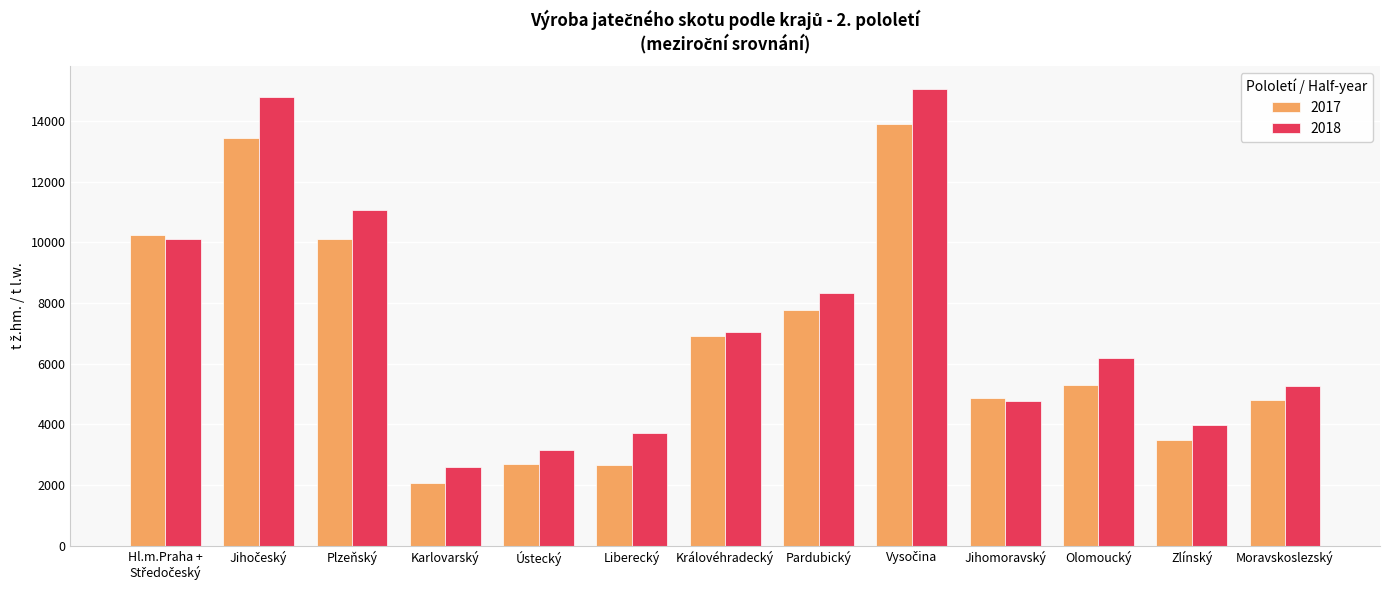

What is the difference between the 2017 values at Pardubický and Moravskoslezský?

2965.9